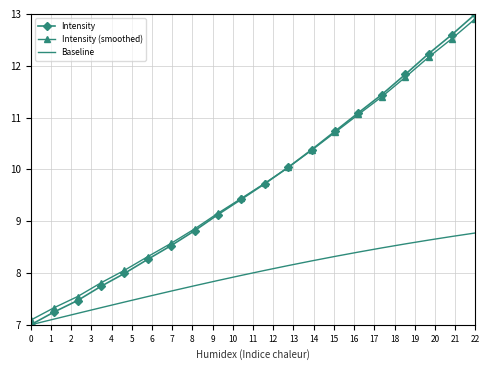

The Baseline series shows 7.0 at 0. True or false?

True